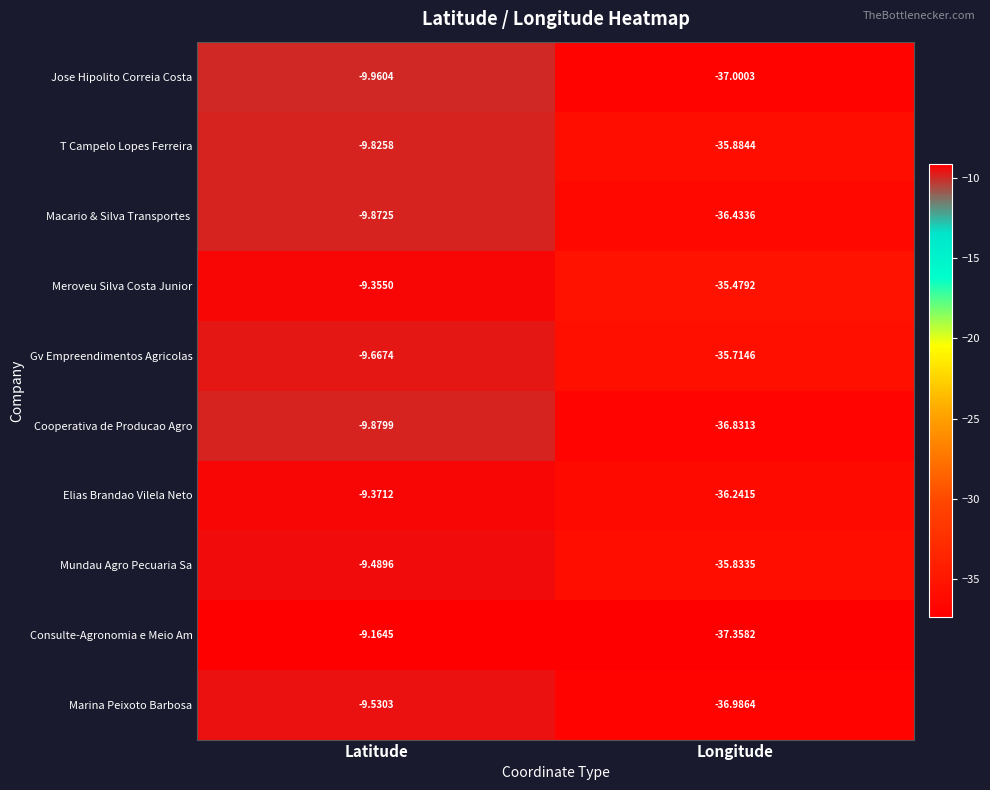

List the labels in order of Consulte-Agronomia e Meio Am value, largest first.

Latitude, Longitude